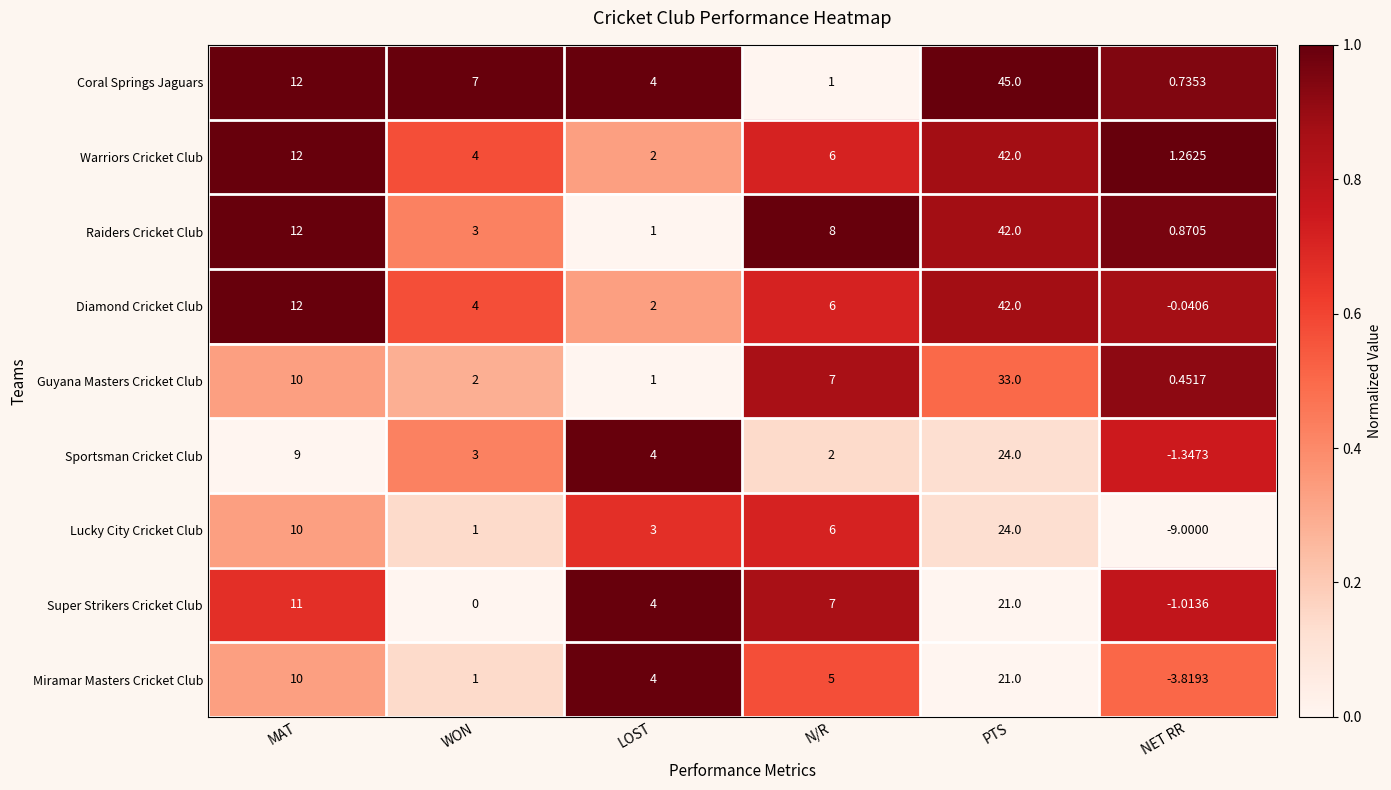

At which category is the sum across all series the highest?

PTS